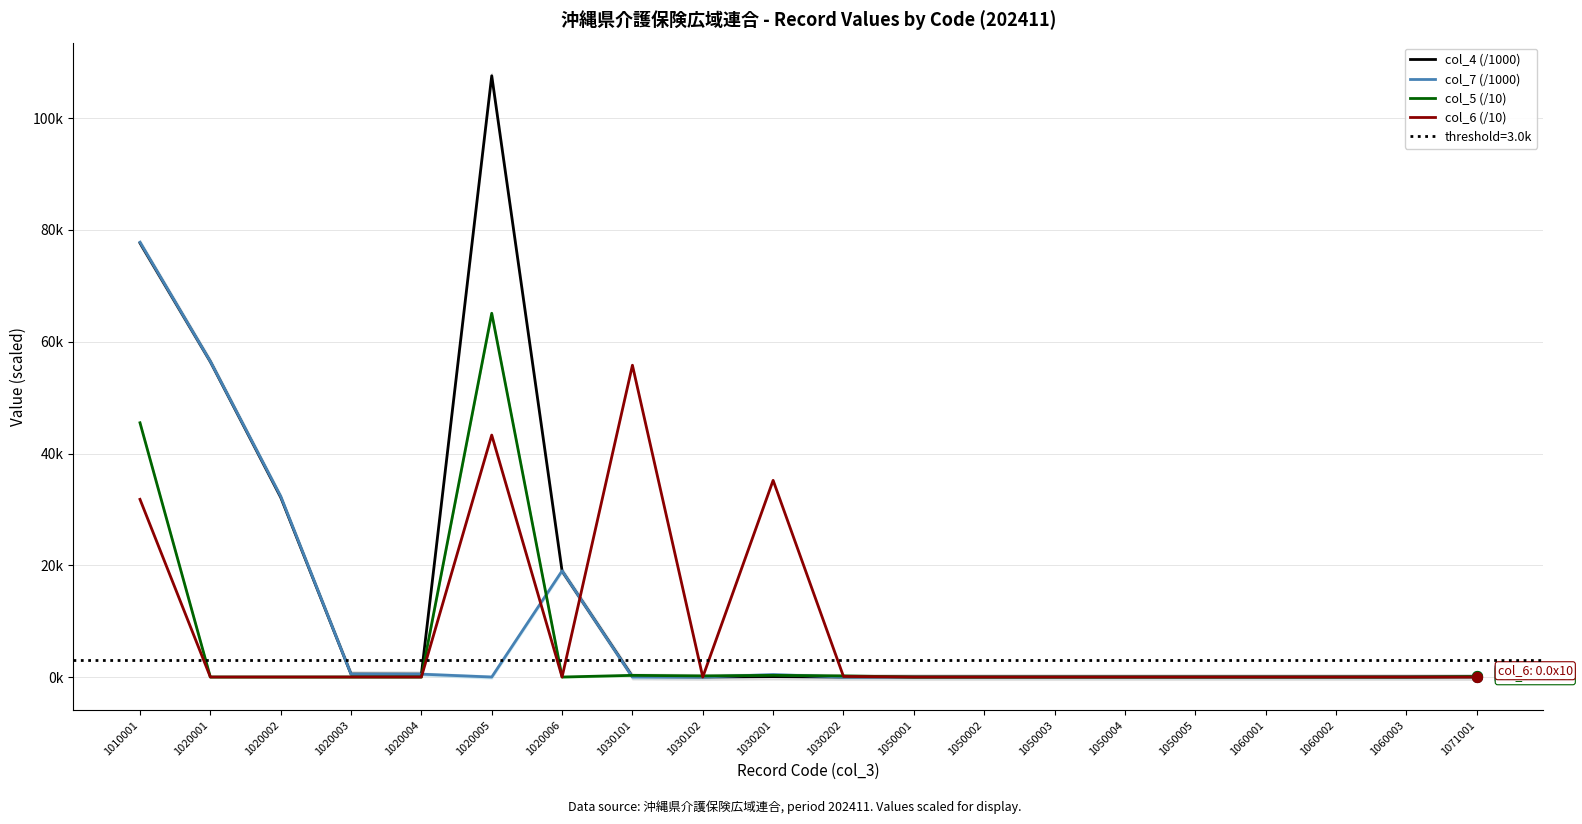

Which series reaches the maximum Y coordinate?

col_4 (/1000)